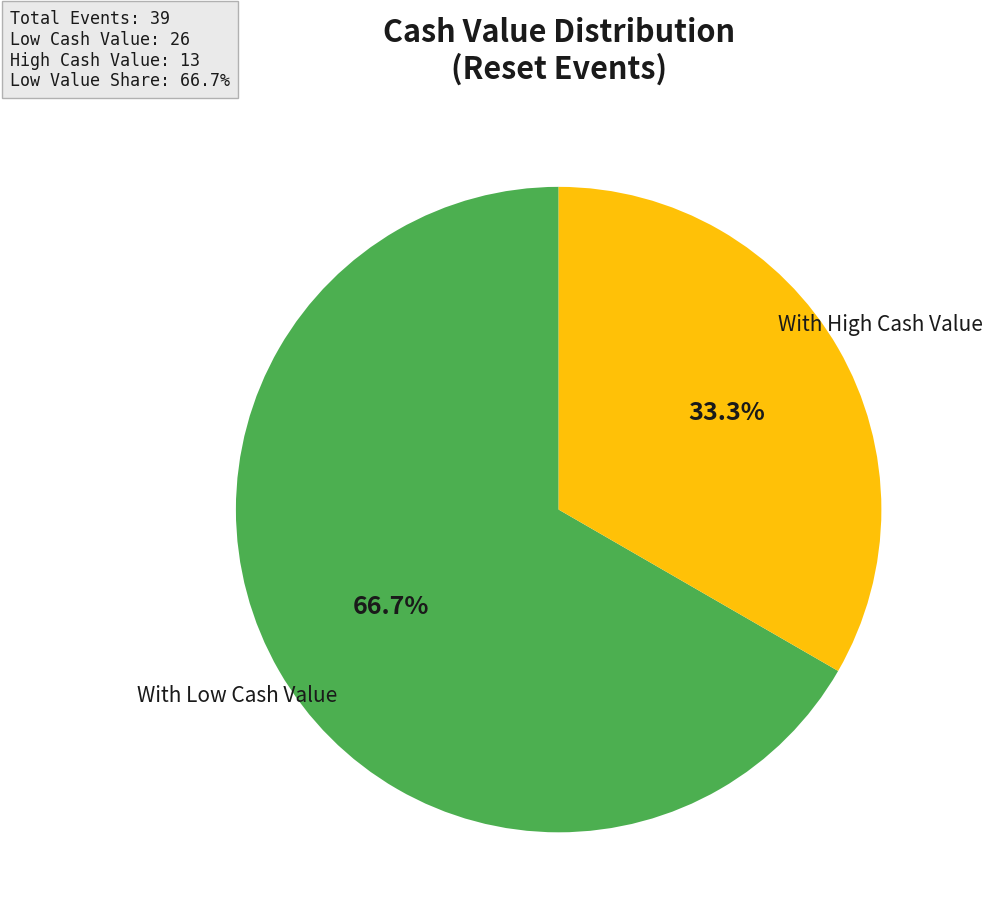

Is there any slice that represents more than half of the pie?

Yes